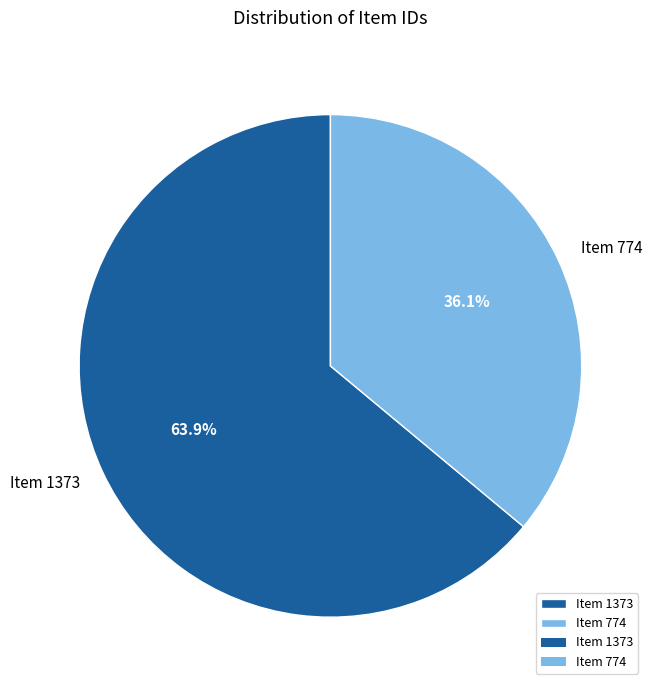

To the nearest percent, what is the difference between the Item 1373 and Item 774 slice percentages?

28%